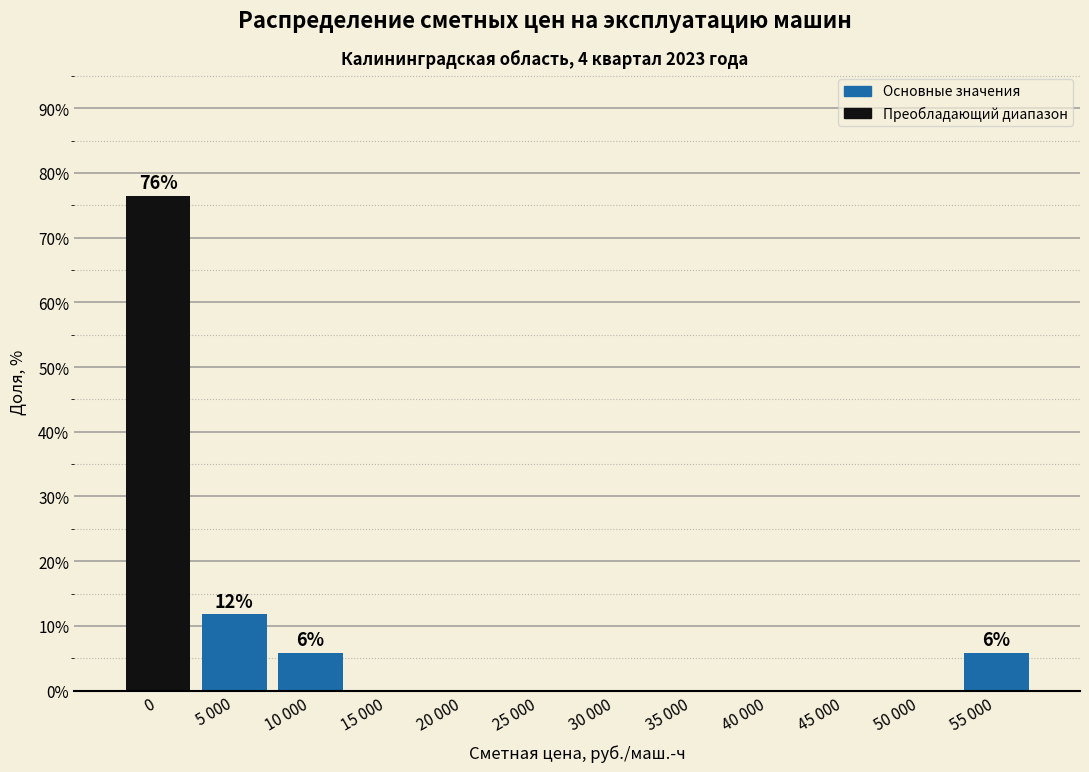

Reading left to right, transcribe all the data shown in this chart.

0=76.5	5 000=11.8	10 000=5.9	15 000=0.0	20 000=0.0	25 000=0.0	30 000=0.0	35 000=0.0	40 000=0.0	45 000=0.0	50 000=0.0	55 000=5.9